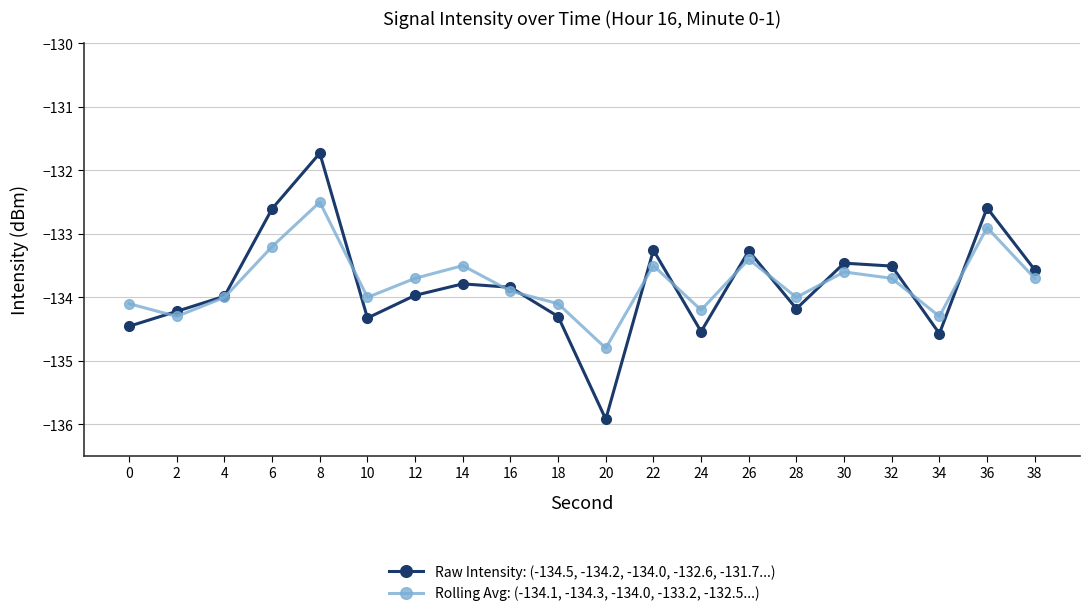

Rank the series by their average value, from highest to lowest.

Rolling Avg: (-134.1, -134.3, -134.0, -133.2, -132.5...), Raw Intensity: (-134.5, -134.2, -134.0, -132.6, -131.7...)